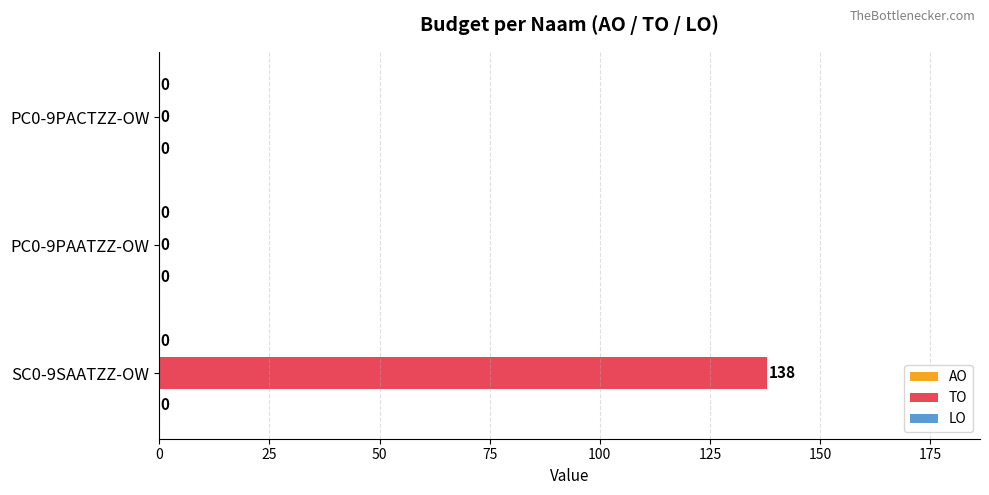

What is the change in value from SC0-9SAATZZ-OW to PC0-9PAATZZ-OW?

-138